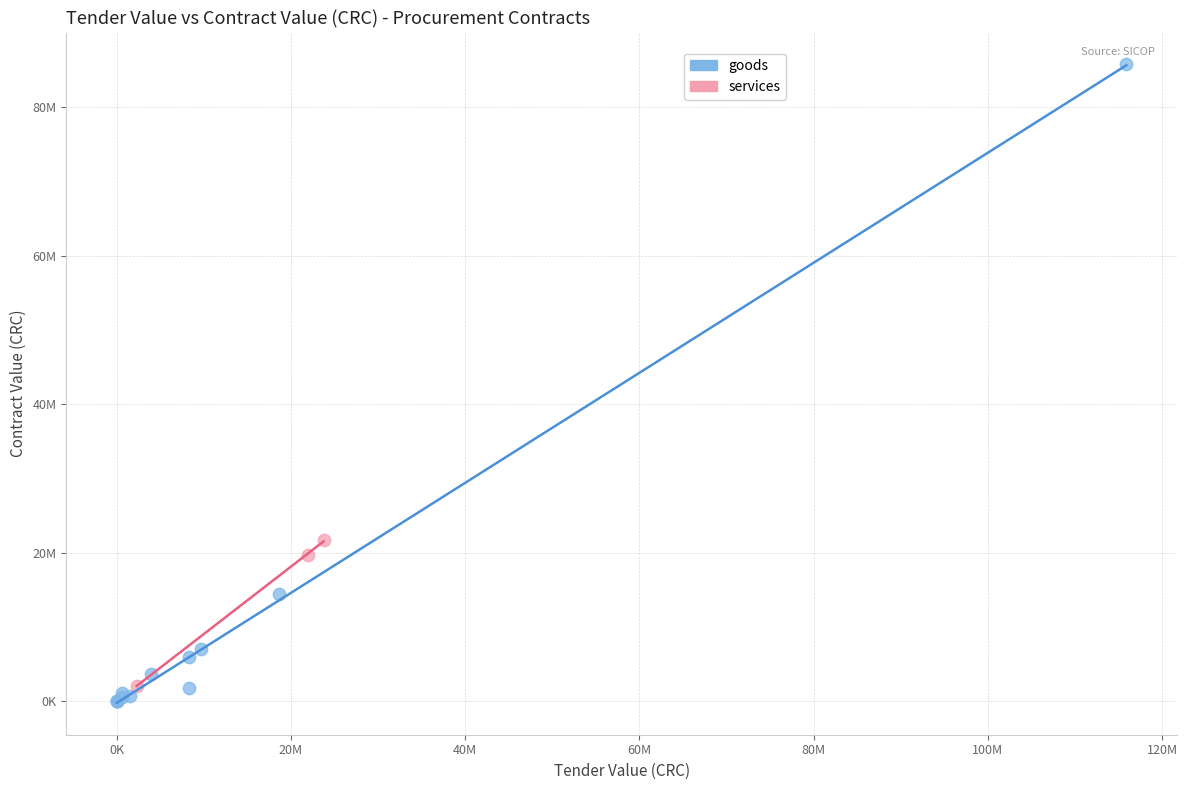

What are all the series names shown in the legend?

goods, services